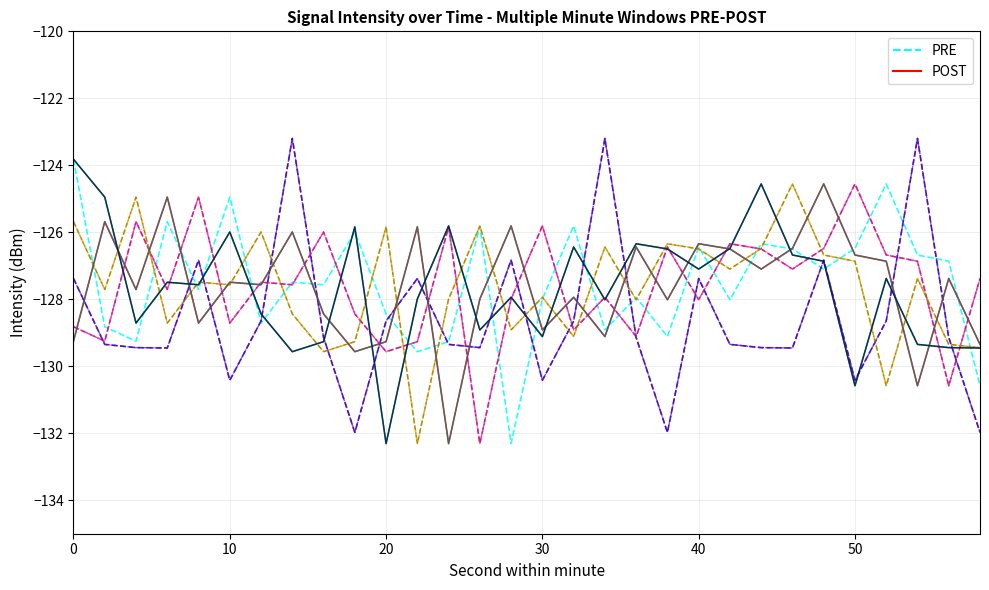

What is the sum of all POST values?

-3828.8